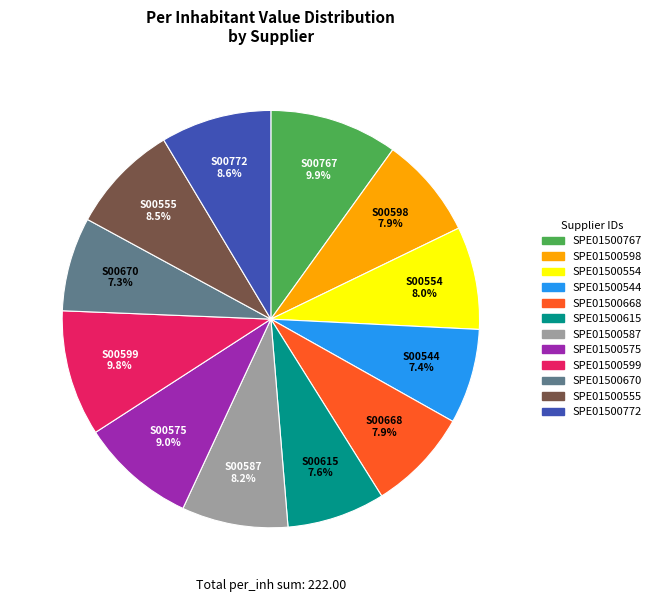

Approximately how many times larger is the value at SPE01500615 compared to SPE01500554?

1.0